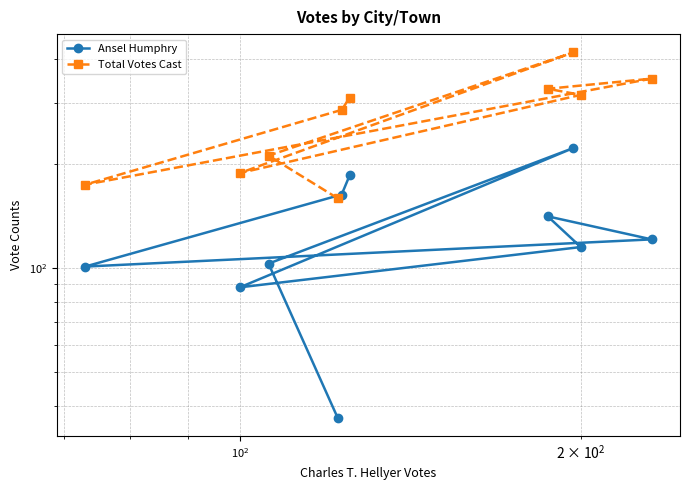

True or false: Ansel Humphry and Total Votes Cast intersect in this chart.

False